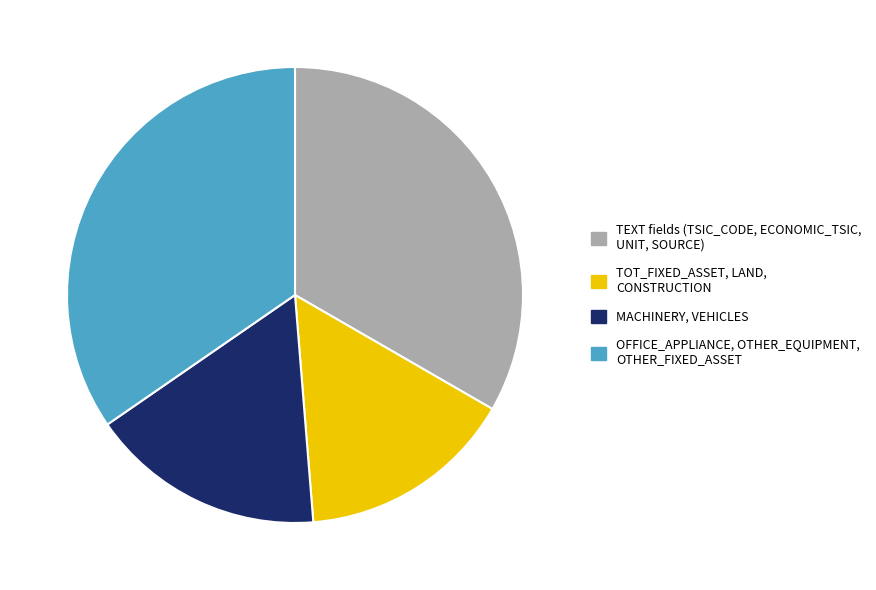

Does MACHINERY, VEHICLES account for over 50% of the chart?

No